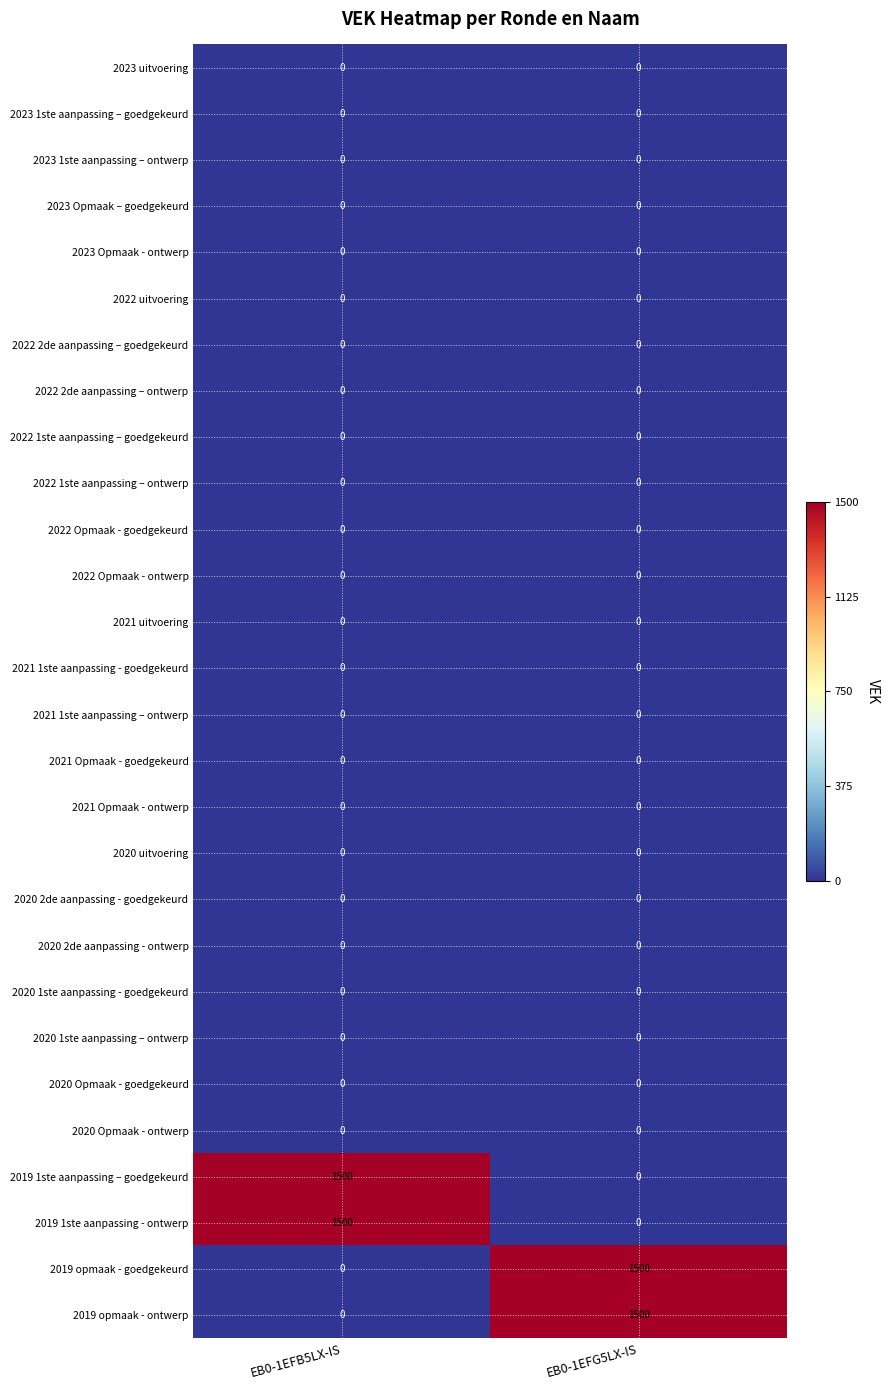

At which label does 2019 opmaak - ontwerp reach its peak?

EB0-1EFG5LX-IS